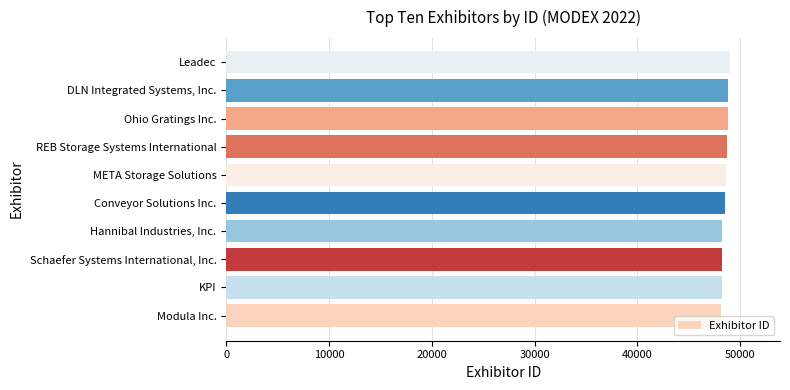

What is the average value?

48545